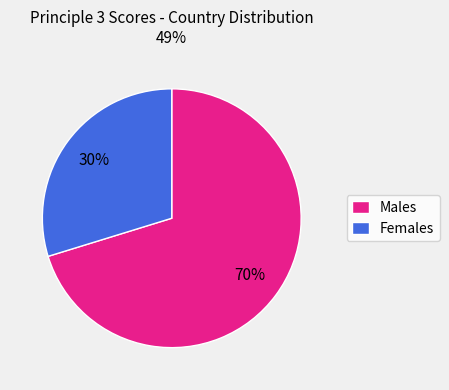

To the nearest percent, what is the combined percentage of Males and Females?

100%